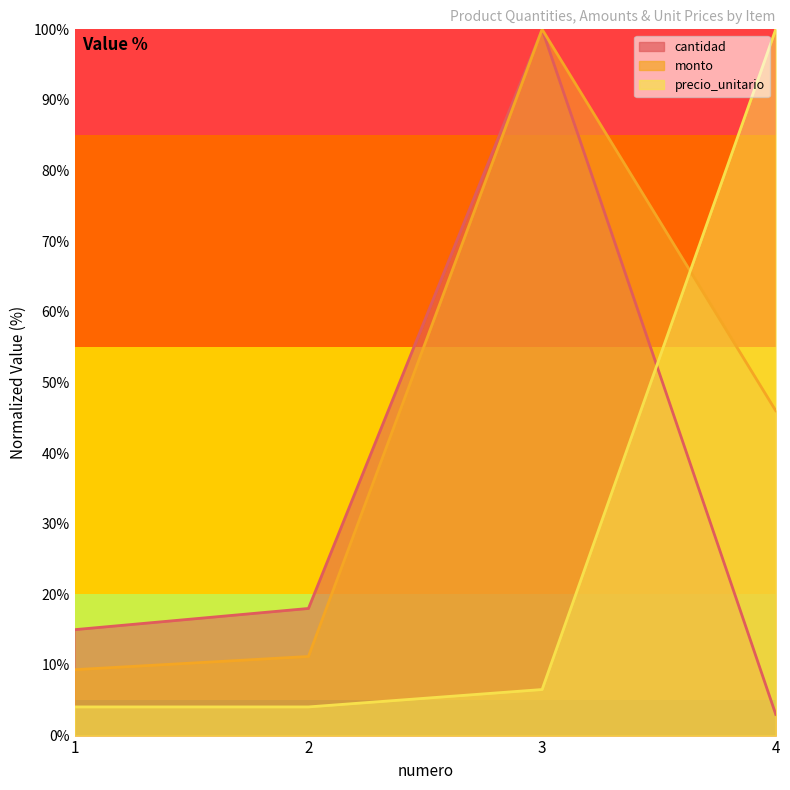

Which series ends up on top after the final intersection of precio_unitario and cantidad?

precio_unitario